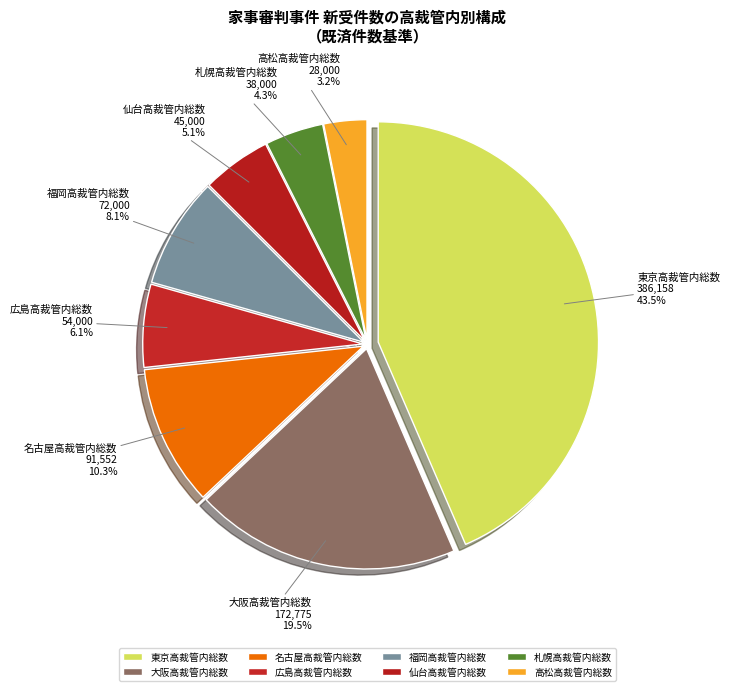

How many segments does this pie chart have?

8